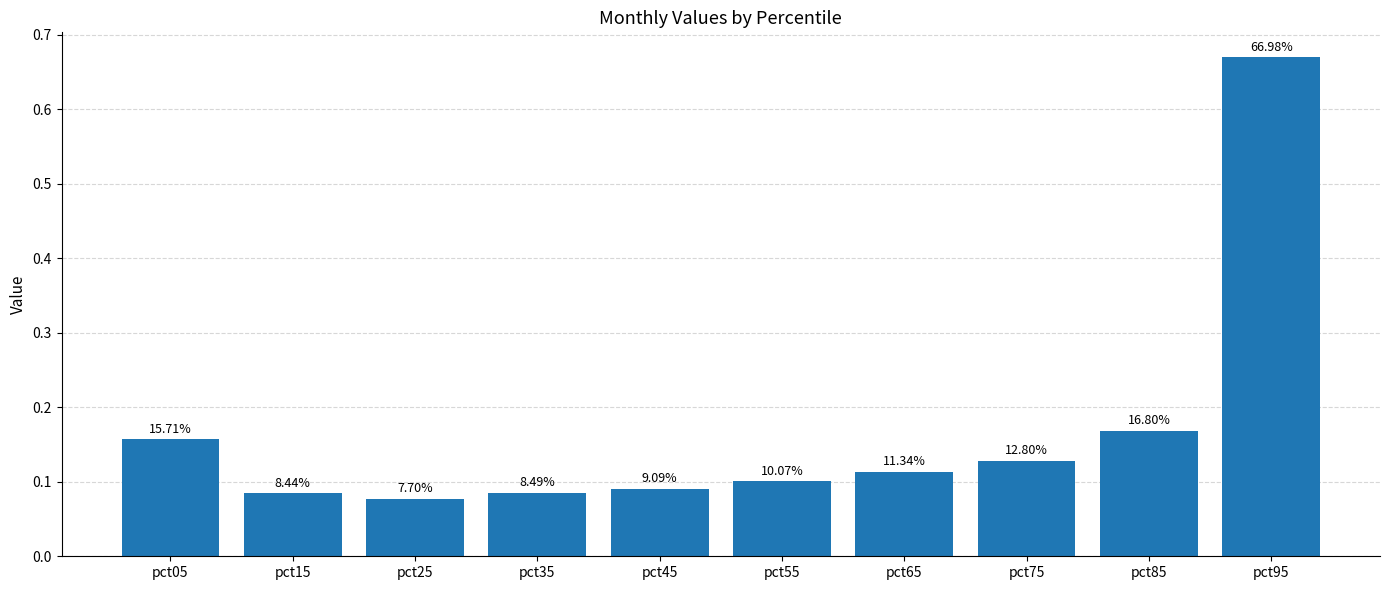

What is the value of the 4th bar from the left?

0.1